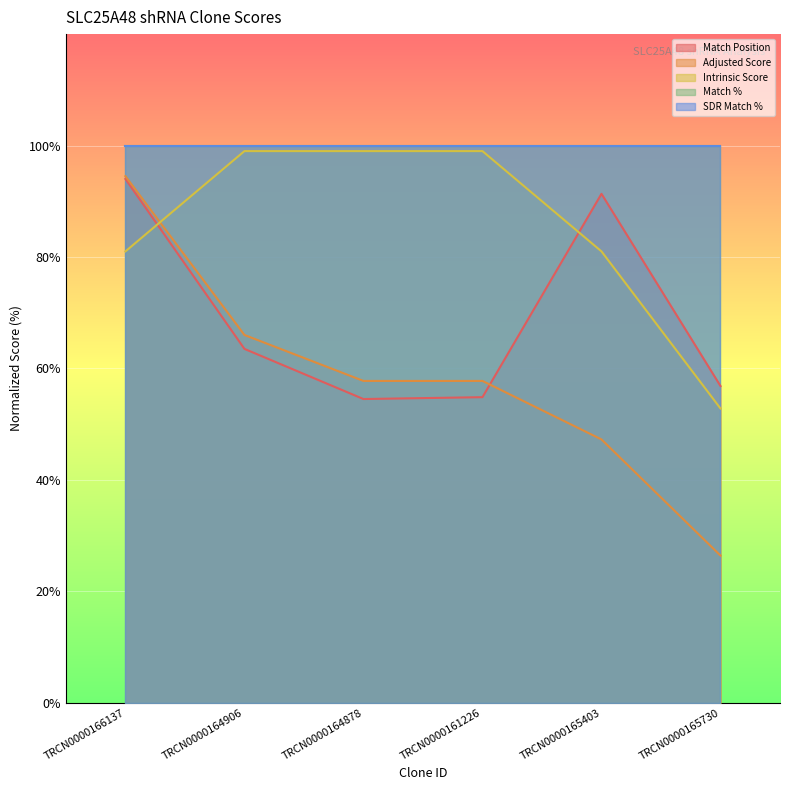

What position from the left is TRCN0000161226?

4